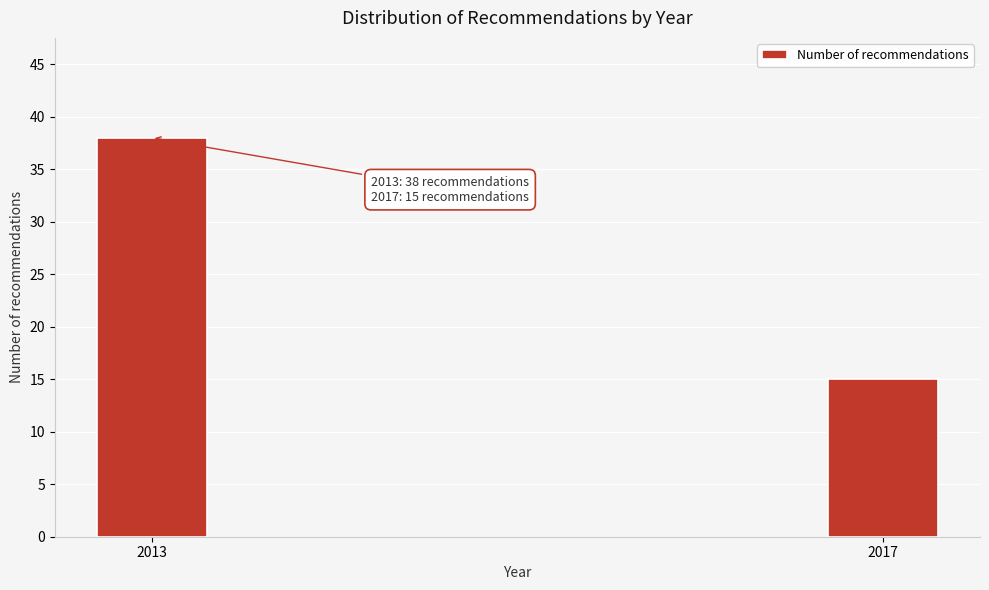

Reading left to right, transcribe all the data shown in this chart.

38	15